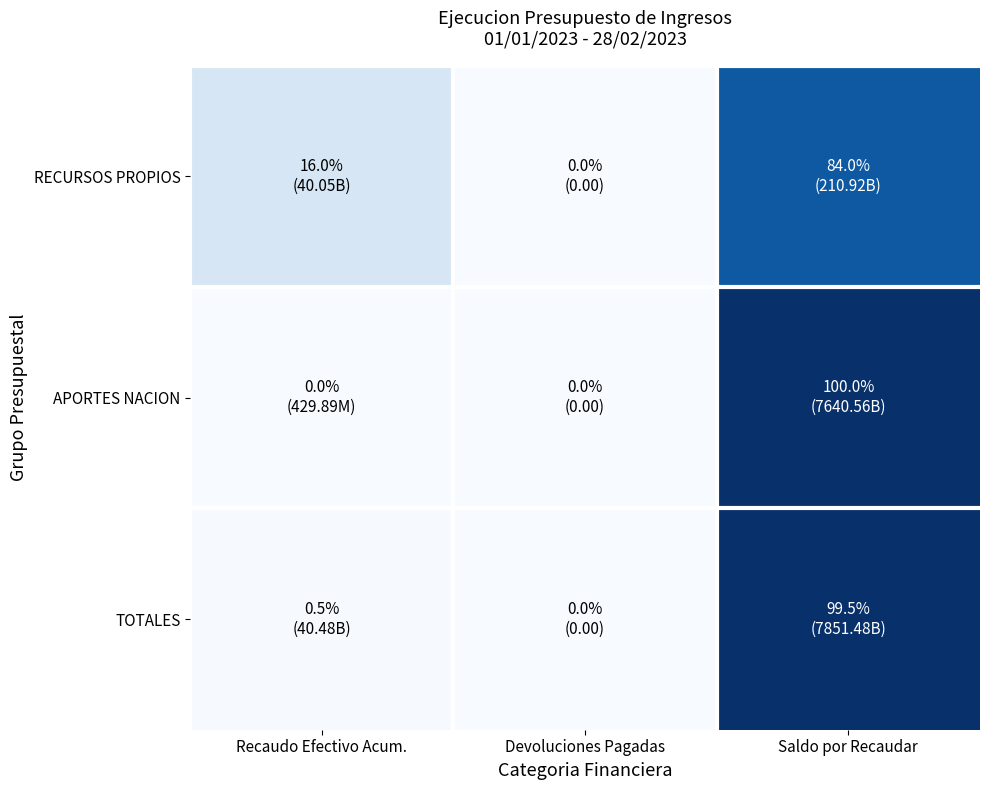

Rank the series at Recaudo Efectivo Acum. from lowest to highest value.

APORTES NACION, TOTALES, RECURSOS PROPIOS